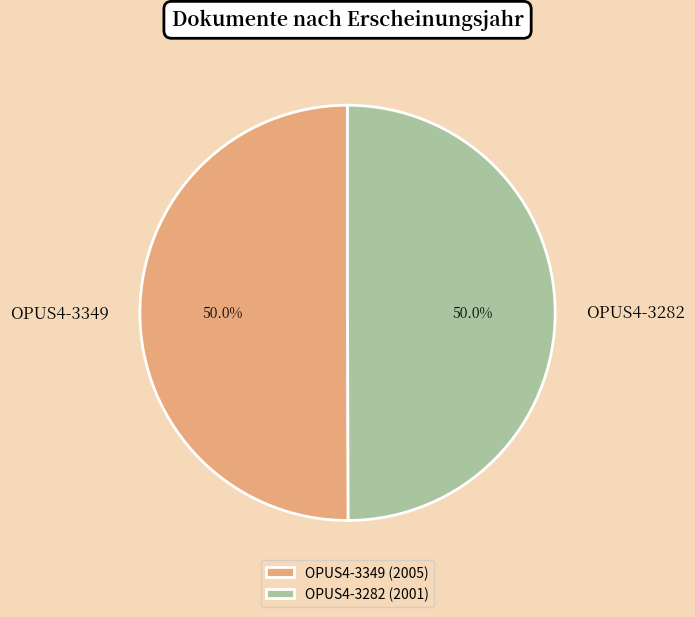

To the nearest percent, what portion does OPUS4-3282 represent?

50%